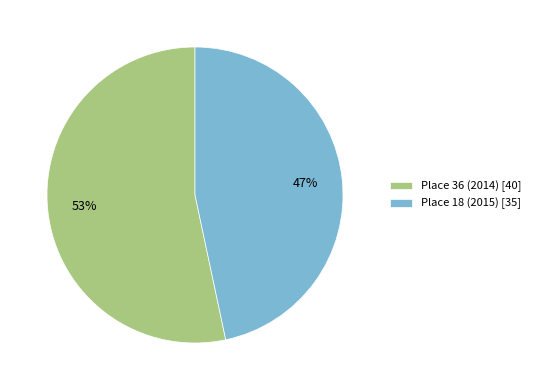

How many segments does this pie chart have?

2